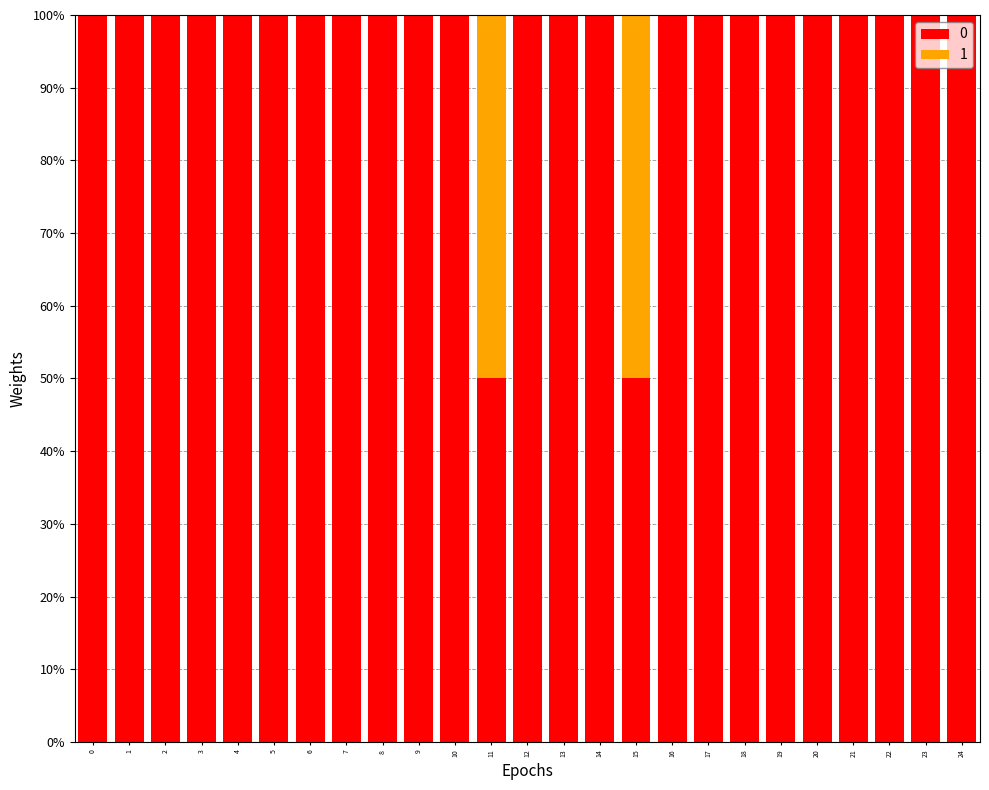

What are all the series names shown in the legend?

0, 1